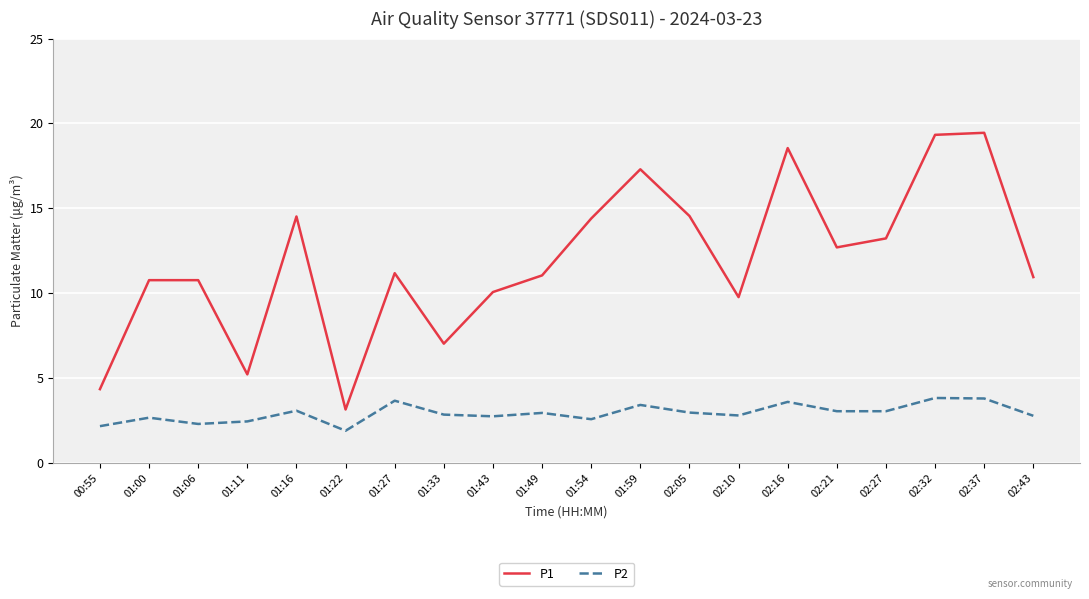

How many lines are shown in the chart?

2